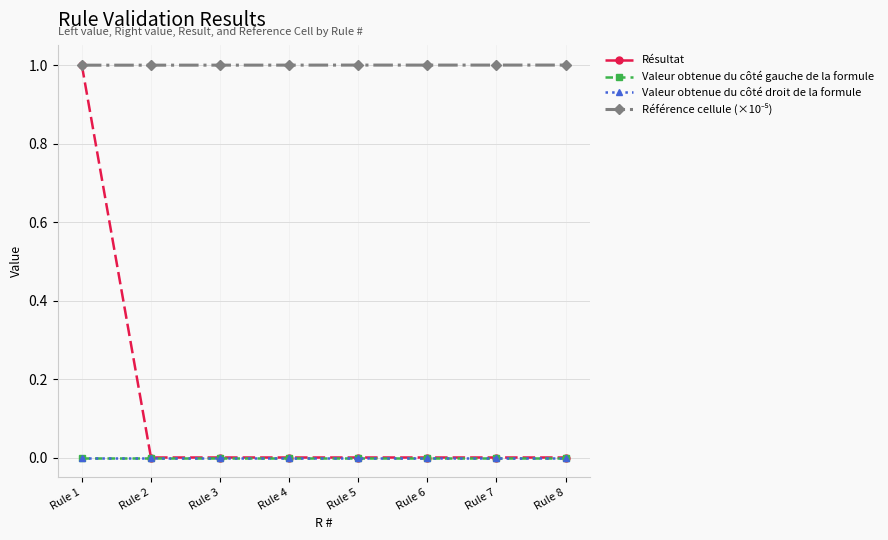

Reading right to left, list all the values displayed in this chart.

Résultat: Rule 8=0.0	Rule 7=0.0	Rule 6=0.0	Rule 5=0.0	Rule 4=0.0	Rule 3=0.0	Rule 2=0.0	Rule 1=1.0
Valeur obtenue du côté gauche de la formule: Rule 8=0.0	Rule 7=0.0	Rule 6=0.0	Rule 5=0.0	Rule 4=0.0	Rule 3=0.0	Rule 2=0.0	Rule 1=0.0
Valeur obtenue du côté droit de la formule: Rule 8=0.0	Rule 7=0.0	Rule 6=0.0	Rule 5=0.0	Rule 4=0.0	Rule 3=0.0	Rule 2=0.0	Rule 1=0.0
Référence cellule (×10⁻⁵): Rule 8=1.0	Rule 7=1.0	Rule 6=1.0	Rule 5=1.0	Rule 4=1.0	Rule 3=1.0	Rule 2=1.0	Rule 1=1.0